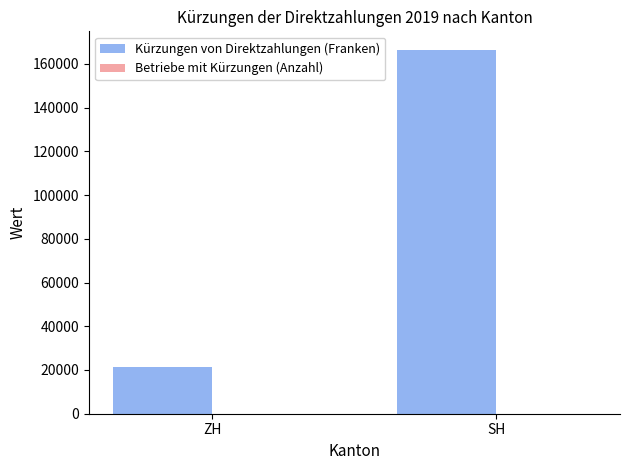

The value of Kürzungen von Direktzahlungen (Franken) at ZH is 11721. True or false?

False